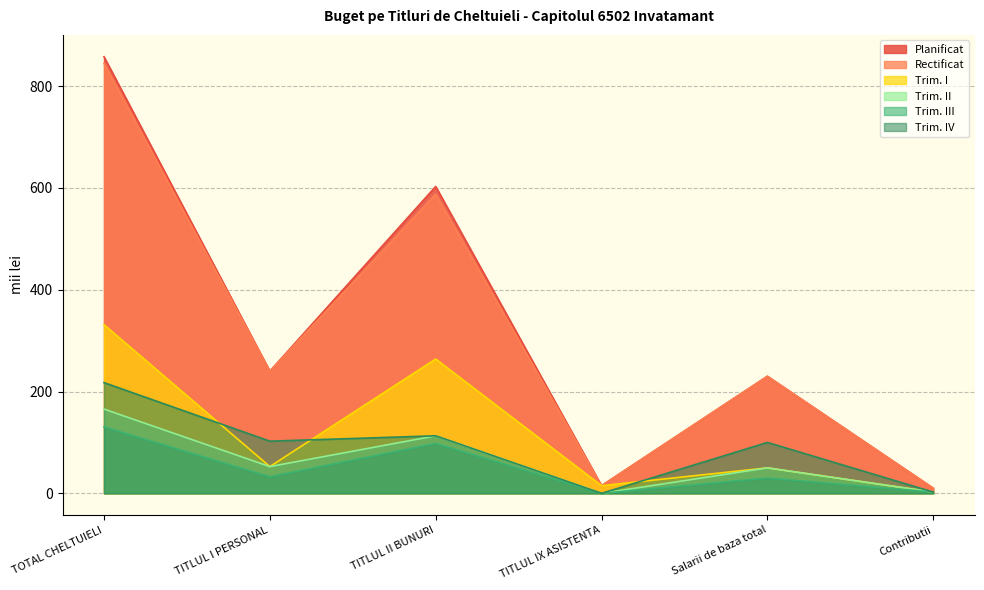

After their last crossing, which series has the higher values: Trim. I or Trim. IV?

Trim. IV